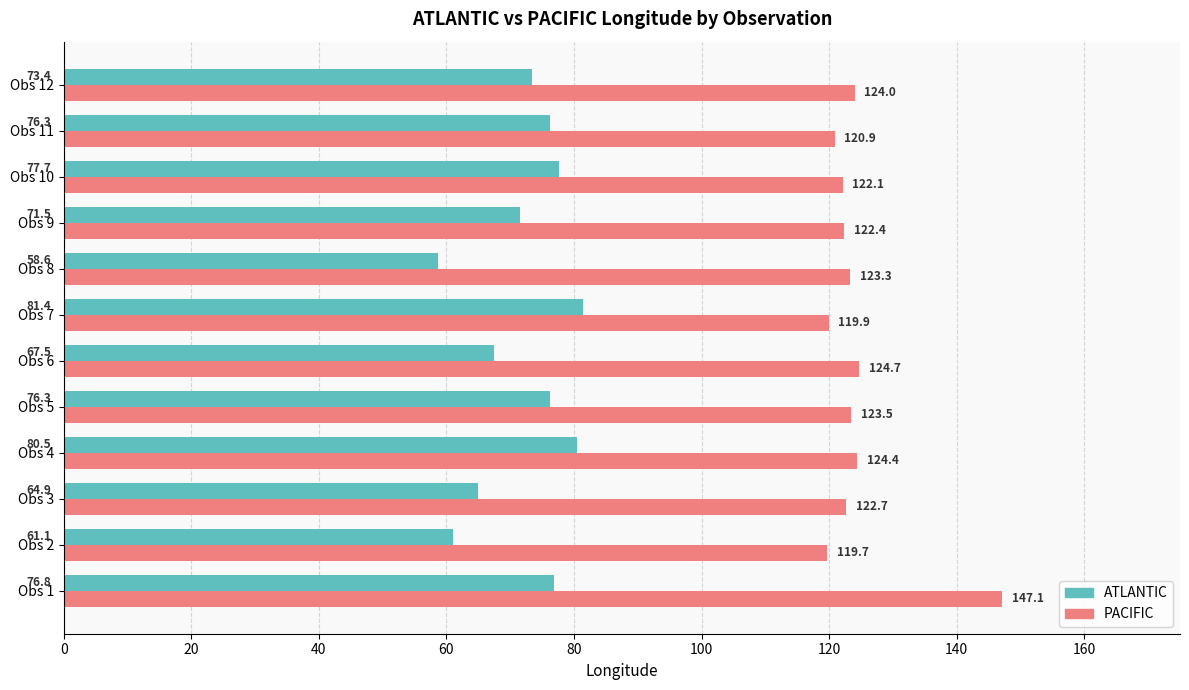

Which series has the largest total across all categories?

PACIFIC